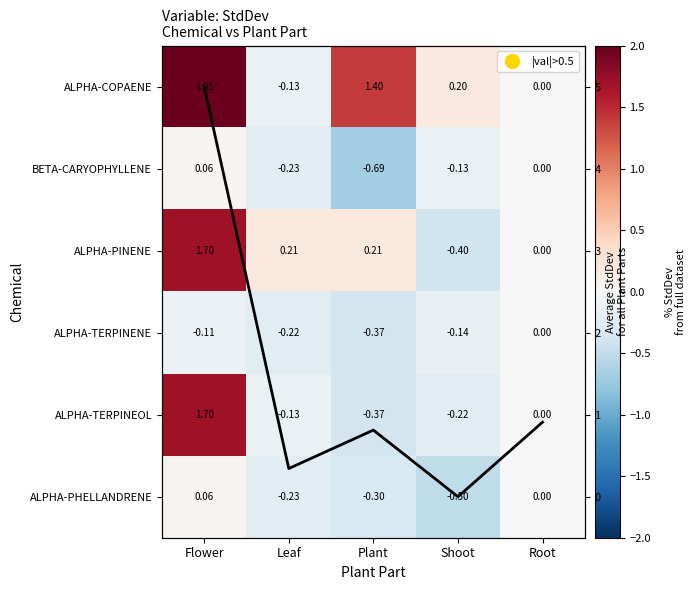

The value of ALPHA-COPAENE at Flower is 2.0. True or false?

True